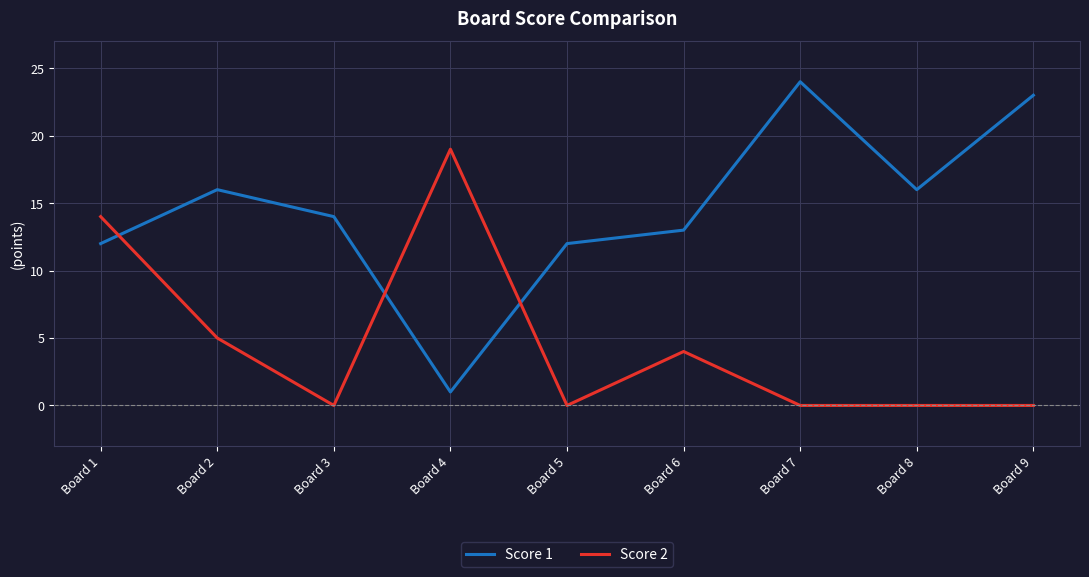

What is the difference between the Score 1 values at Board 3 and Board 6?

1